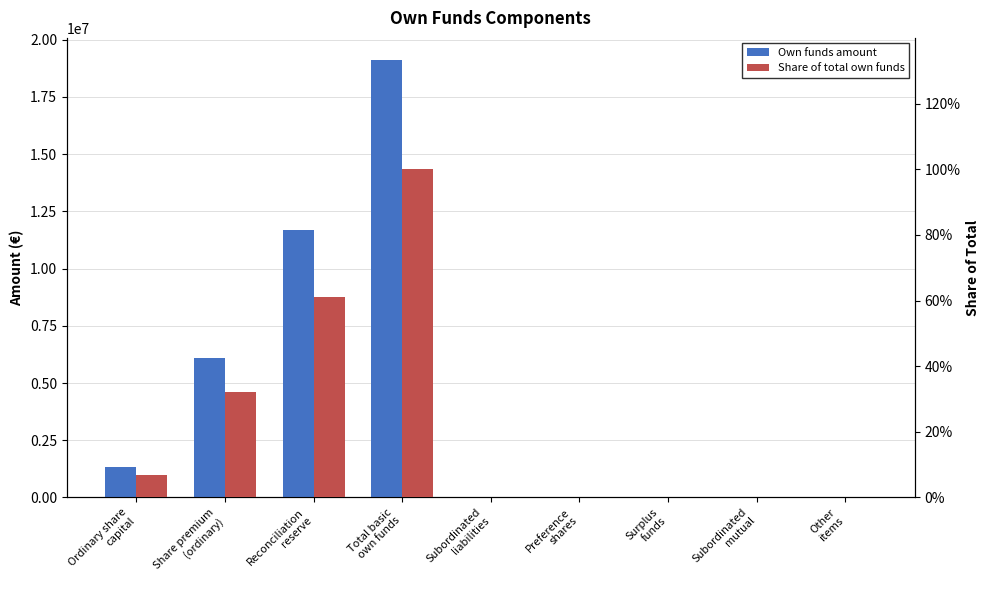

Which series has the largest range (max minus min)?

Own funds amount